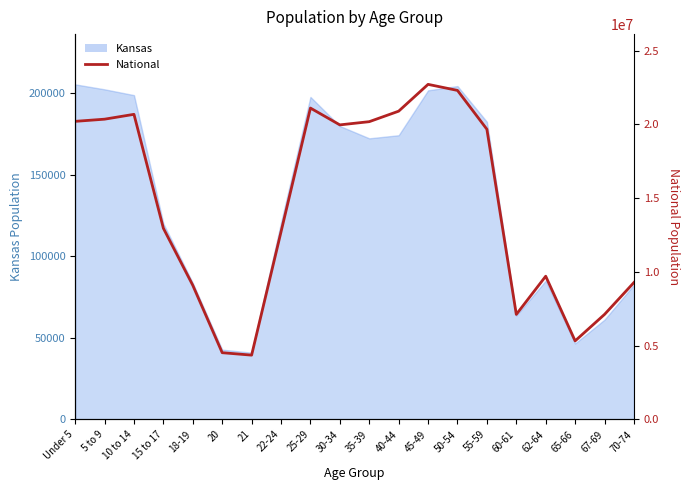

How many points are higher than both their immediate neighbors (excluding endpoints)?

4